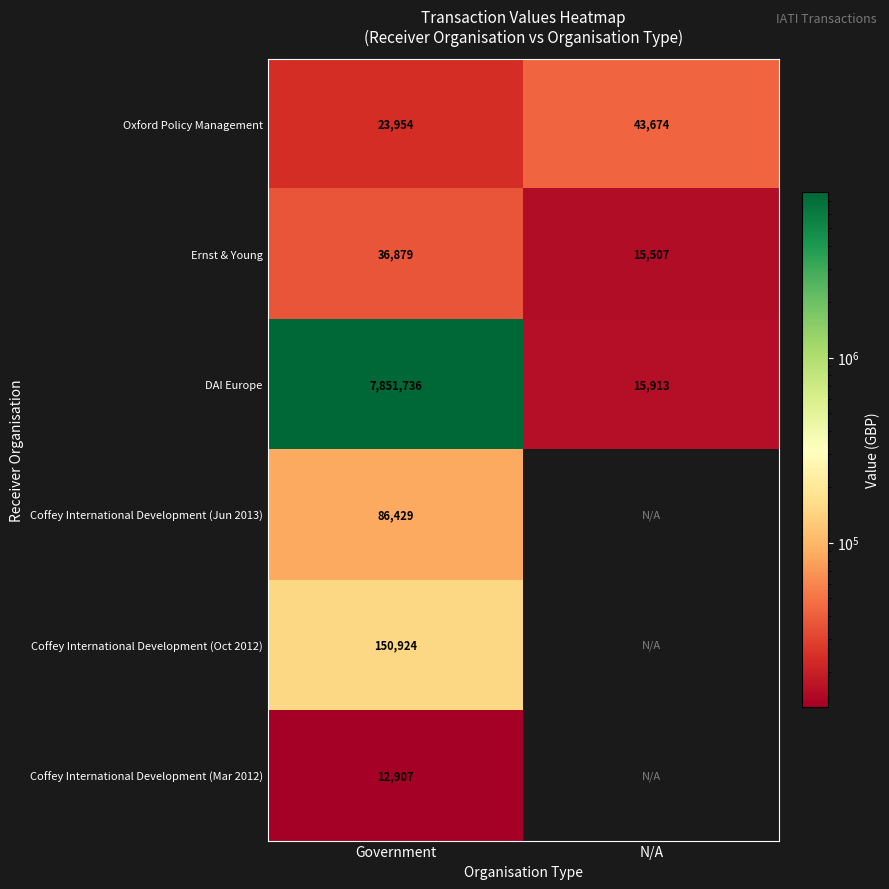

What is the spread (max minus min) of values at Government?

7838829